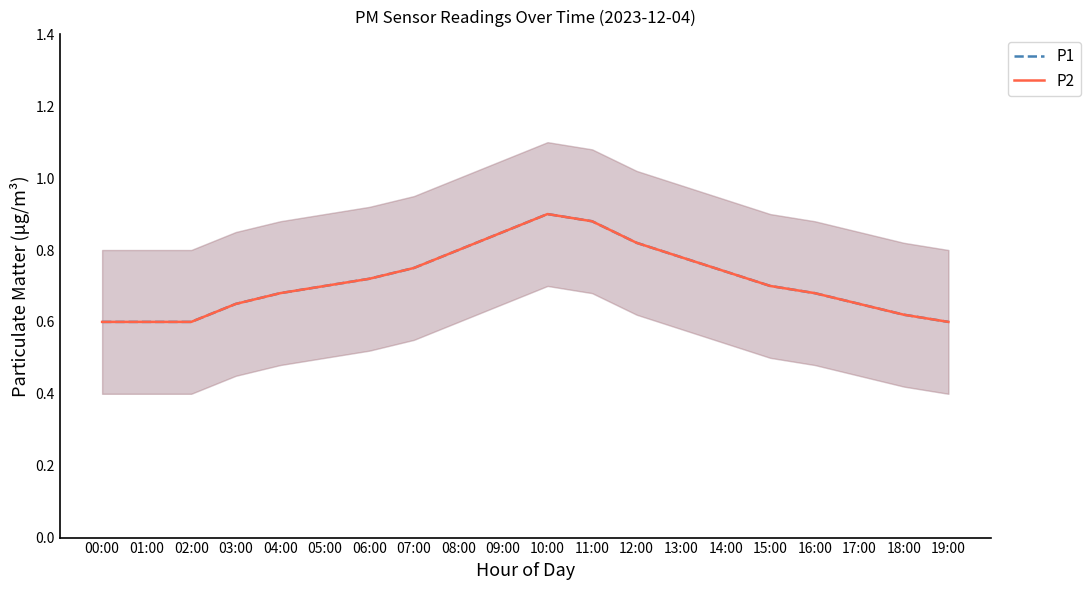

What is the sum of the P1 values at 11:00 and 05:00?

1.6